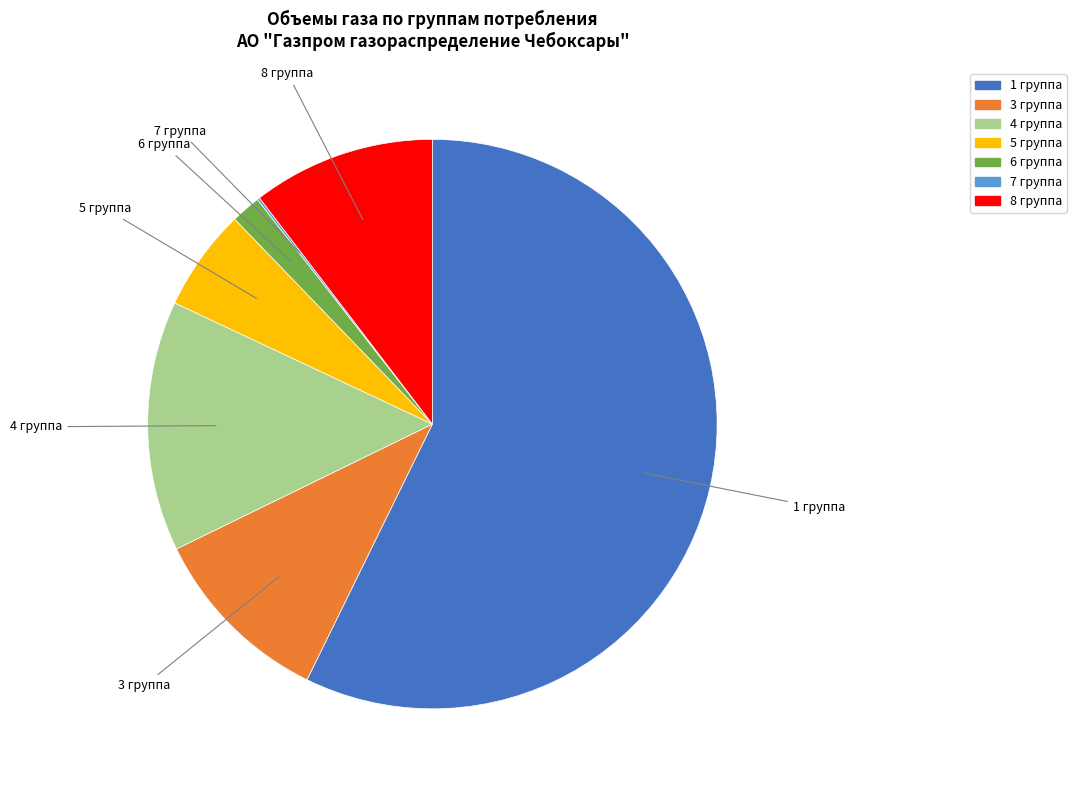

Is it true that 8 группа is 19% of the pie?

False